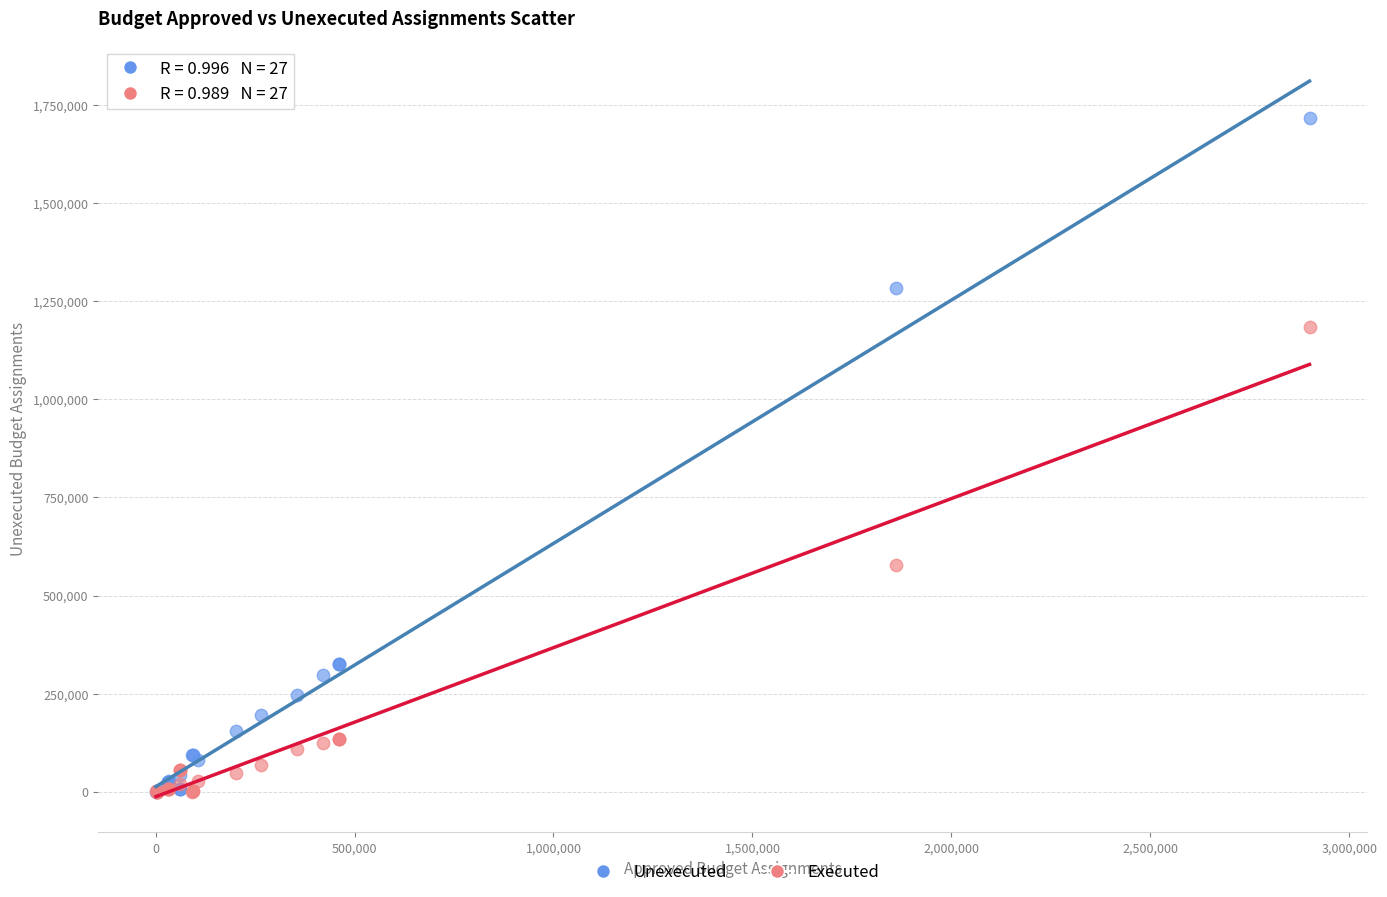

What are all the series names shown in the legend?

Unexecuted, Executed